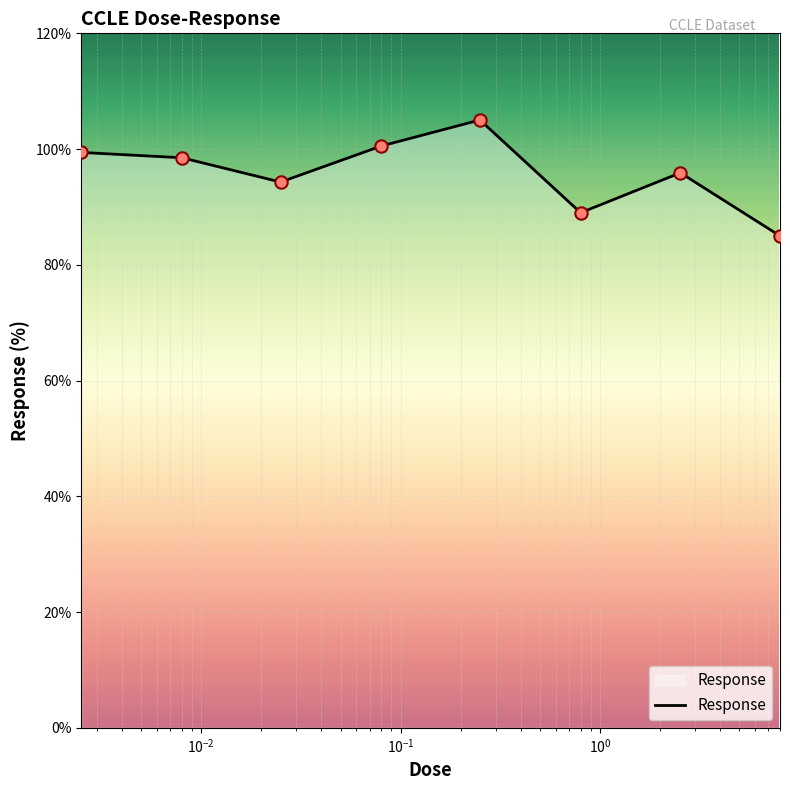

How many interior local valleys (lower than both neighbors) does the data have?

2